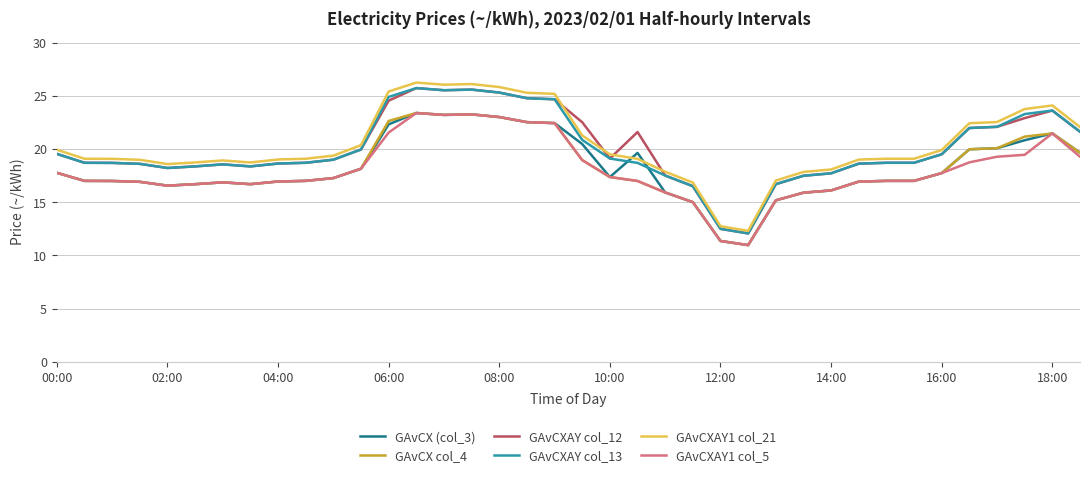

What is the maximum value for GAvCXAY col_12?

25.7